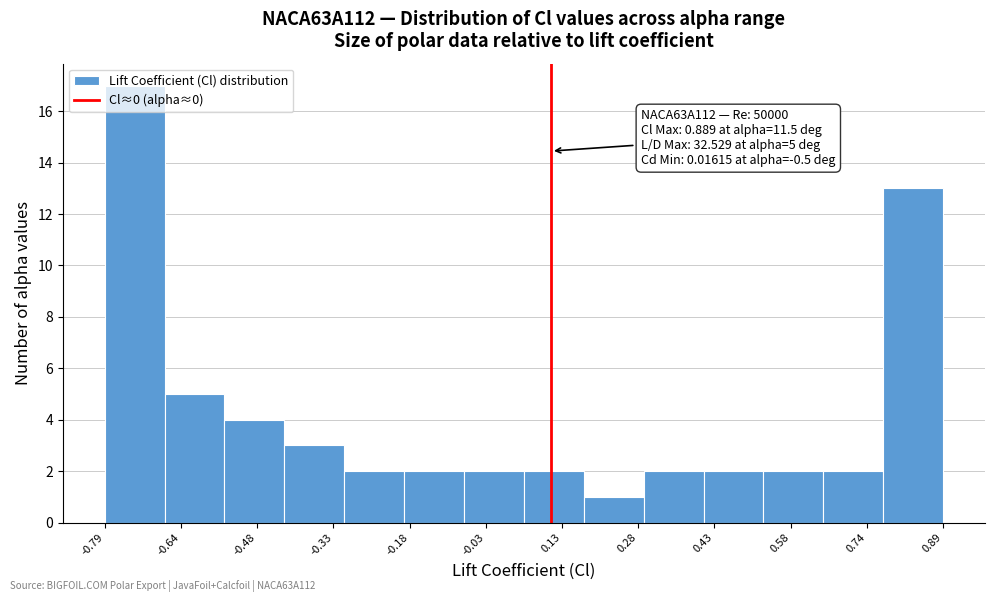

Which range on the x-axis has the tallest bar?

-0.78 to -0.66